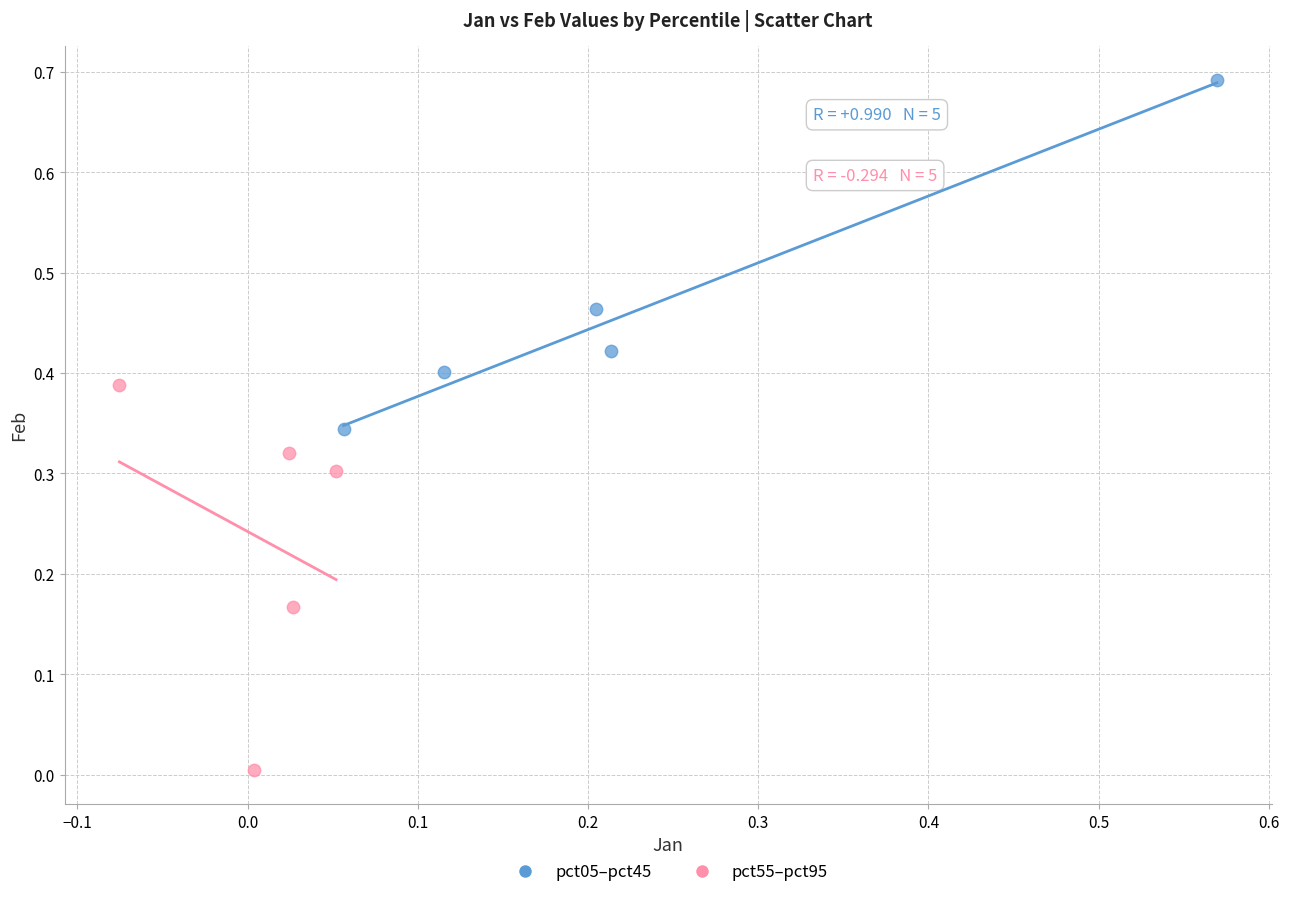

Which series contains the lowest Y value?

pct55–pct95